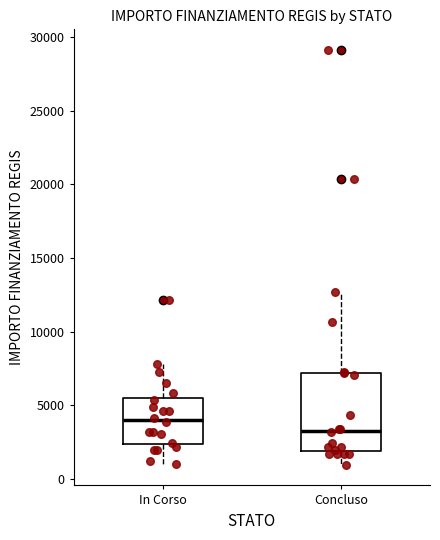

Reading left to right, read every box against the y-axis: the position of its median line, the range the box covers, and the ends of its whiskers. The values are not printed on the chart, so give them approximately, as read against the axis.

In Corso: median 4000, box 2500 to 5500, whiskers 1000 to 8000
Concluso: median 3500, box 2000 to 7000, whiskers 1000 to 12500